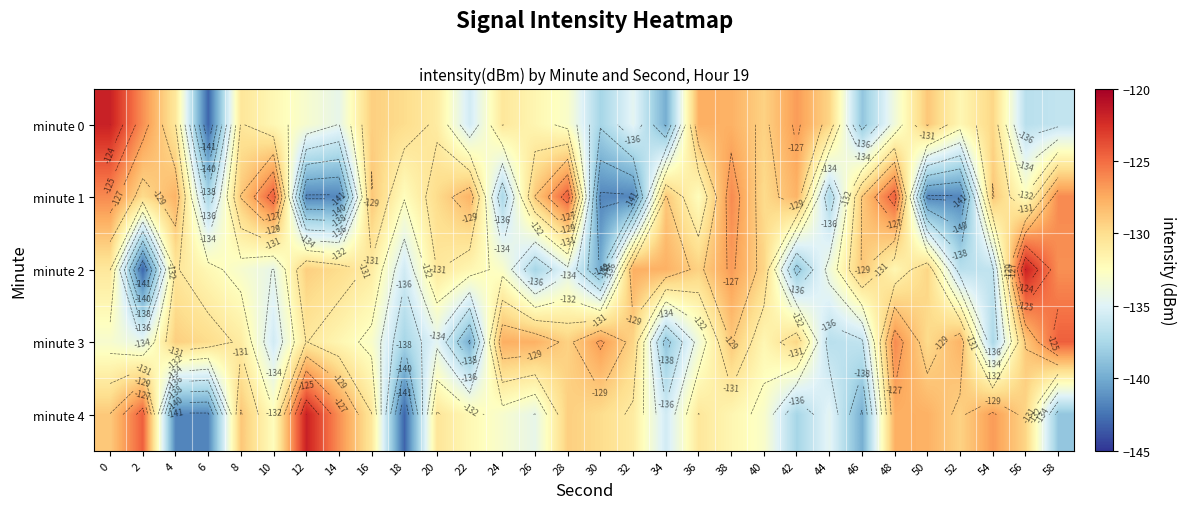

At 54, list the series in order from largest to smallest.

minute 4, minute 1, minute 0, minute 2, minute 3